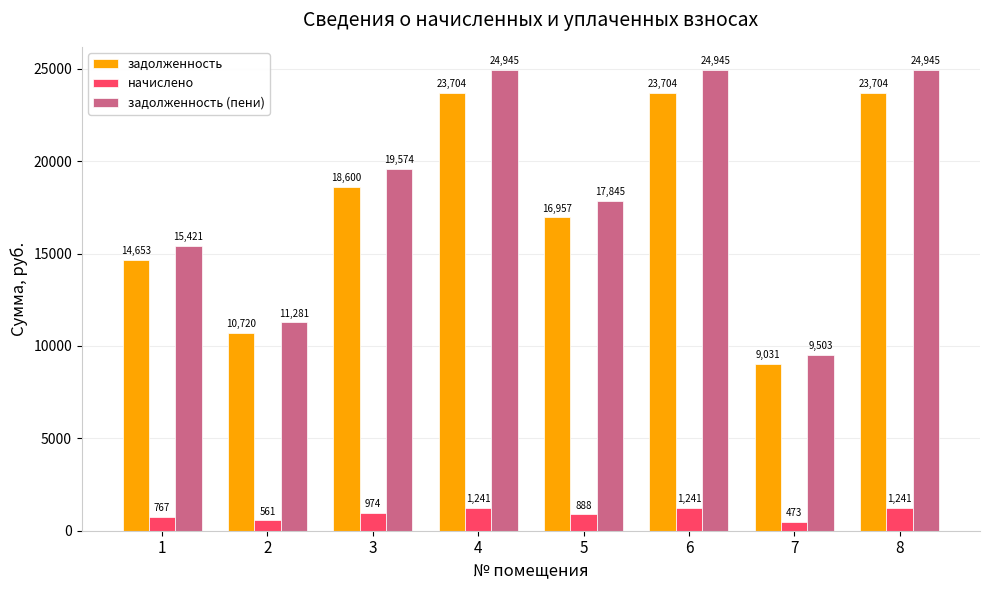

What is the approximate value of начислено at 7?

472.9